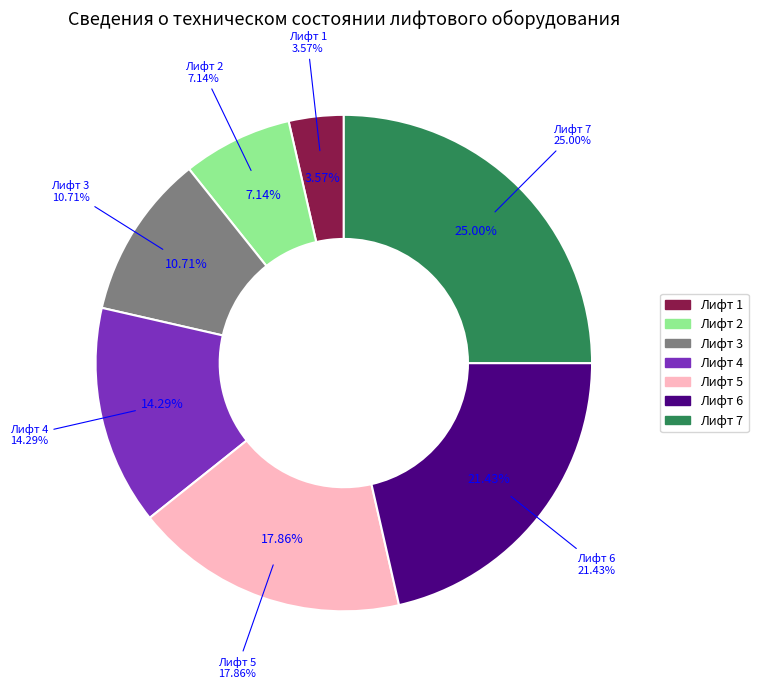

How many slices are in this pie chart?

7